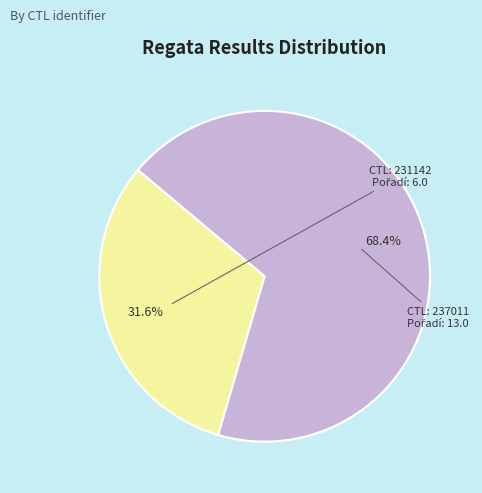

Is there a majority slice in this chart?

Yes